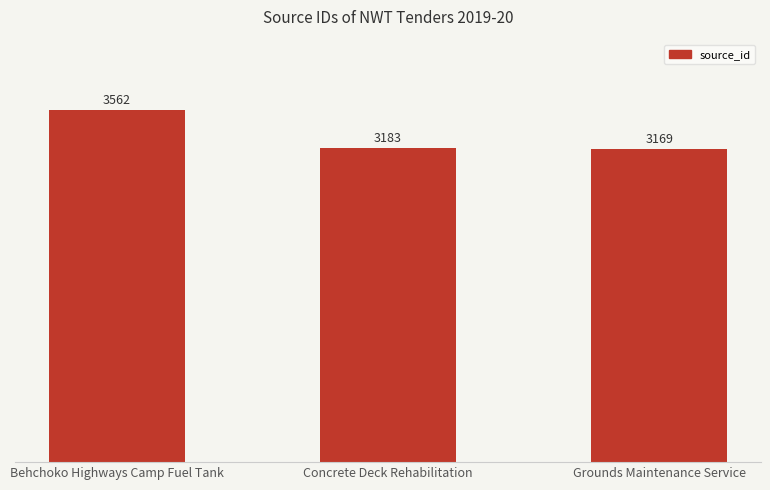

At which label does the data first exceed 3183?

Behchoko Highways Camp Fuel Tank